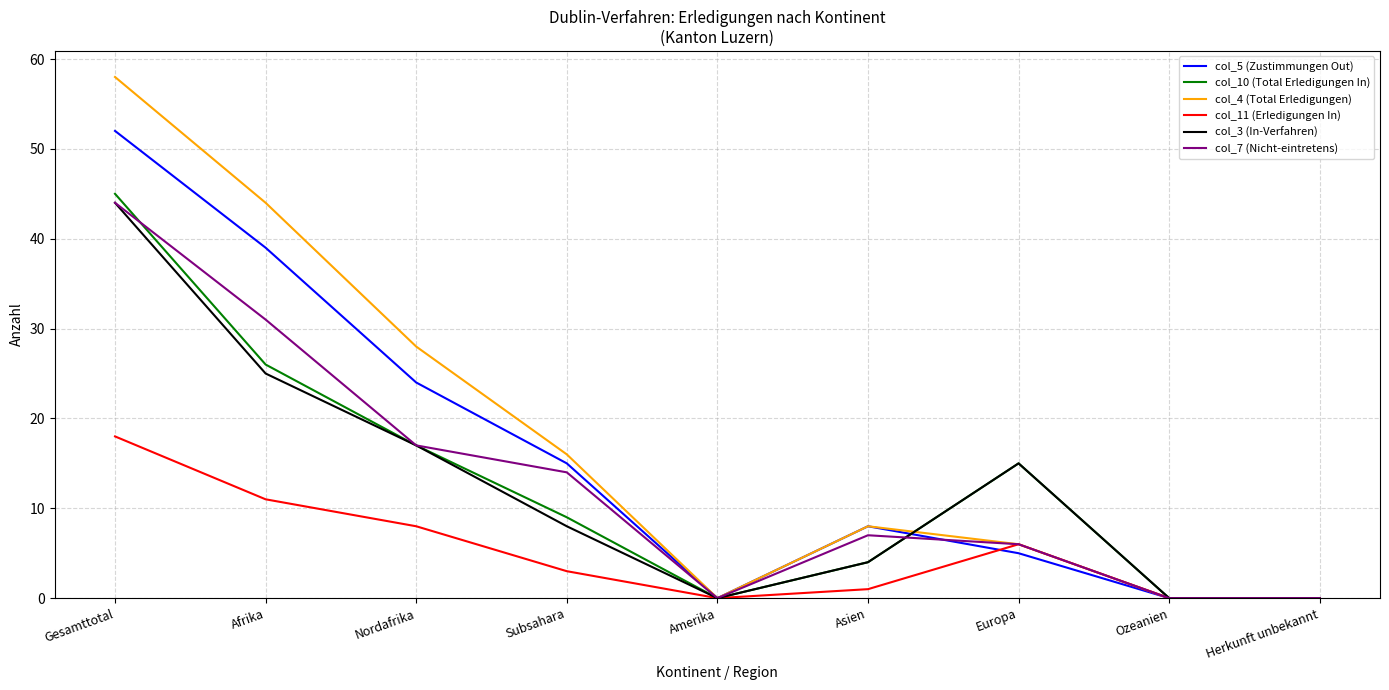

What is the difference between the maximum and minimum values in the col_10 (Total Erledigungen In) series?

45